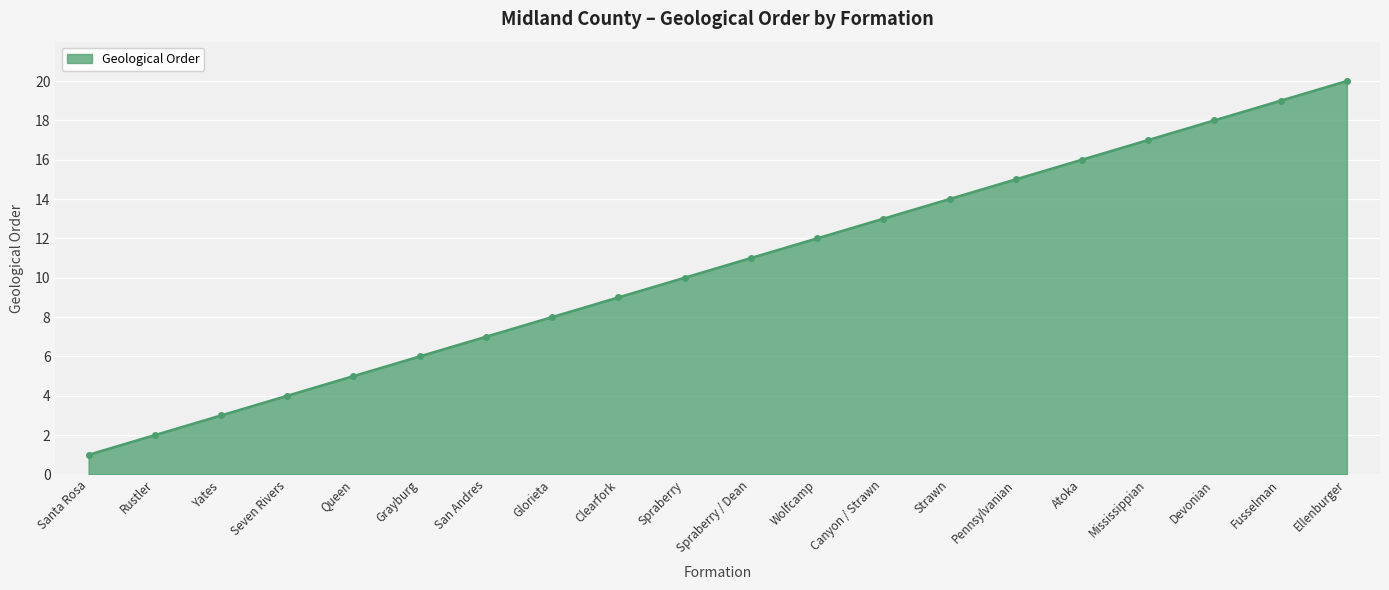

What is the change in value from Pennsylvanian to Ellenburger?

+5